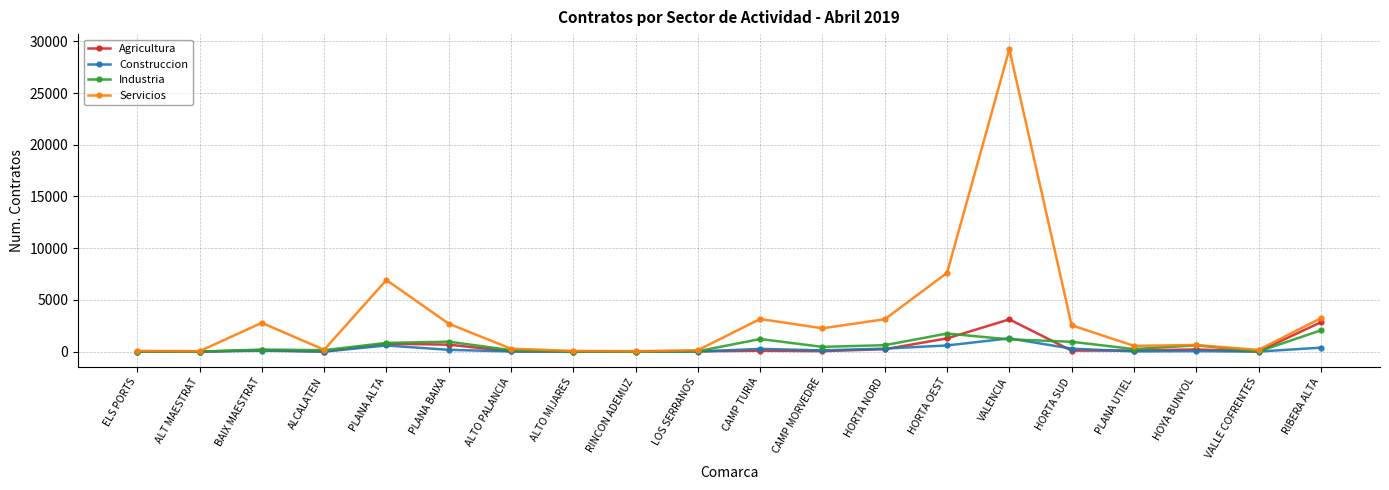

Which series has the largest total across all categories?

Servicios